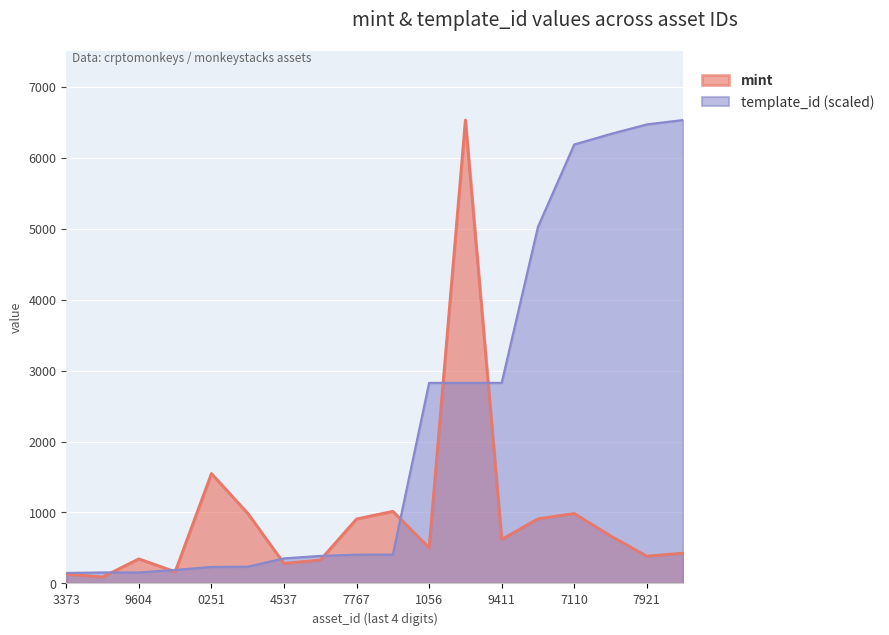

Reading right to left, list all the values displayed in this chart.

mint: 427.0	385.0	671.0	986.0	911.0	621.0	6530.0	502.0	1017.0	909.0	331.0	282.0	989.0	1549.0	166.0	347.0	92.0	132.0
template_id: 6530.0	6468.4	6333.1	6185.6	5024.4	2826.7	2826.7	2826.7	407.2	406.1	388.3	353.5	236.7	233.0	190.8	155.6	155.6	147.9